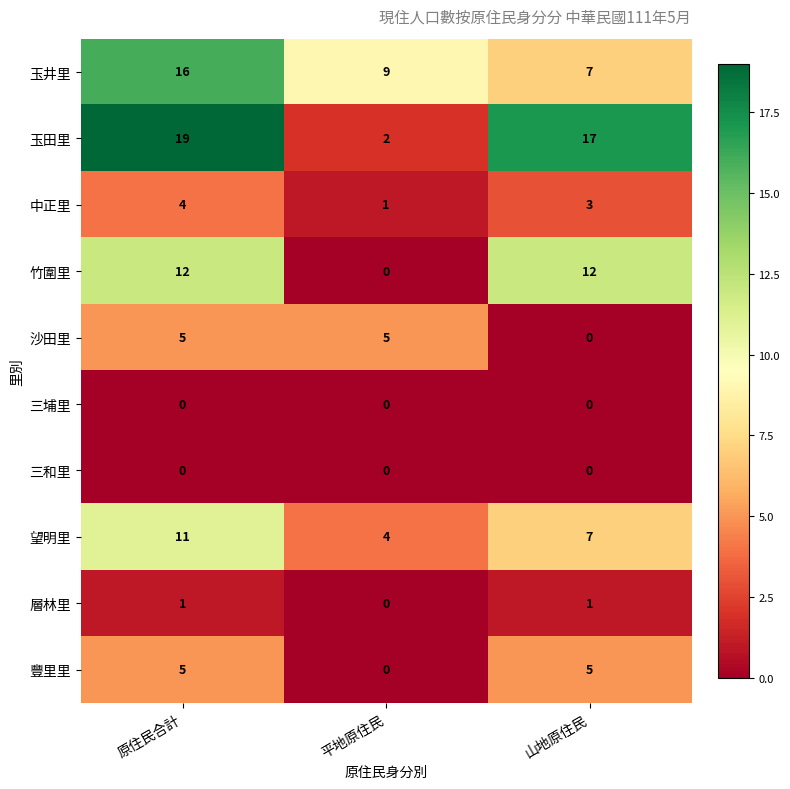

Which series has the largest range (max minus min)?

玉田里